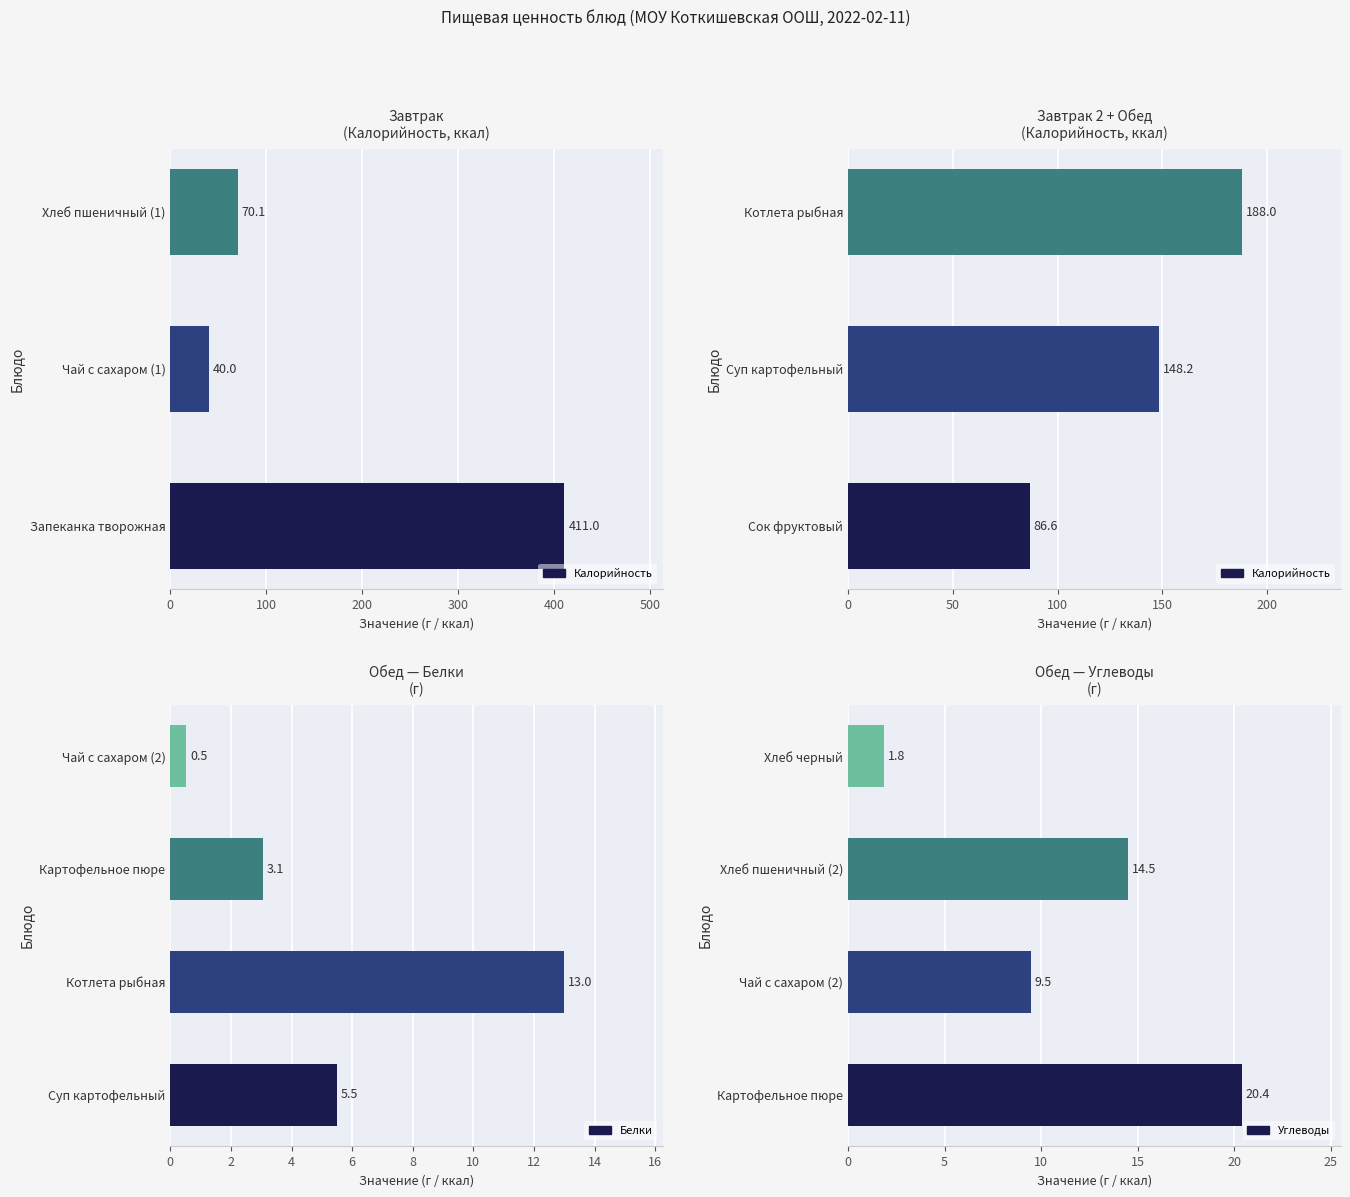

What is the label of the 5th bar from the left?

Суп картофельный